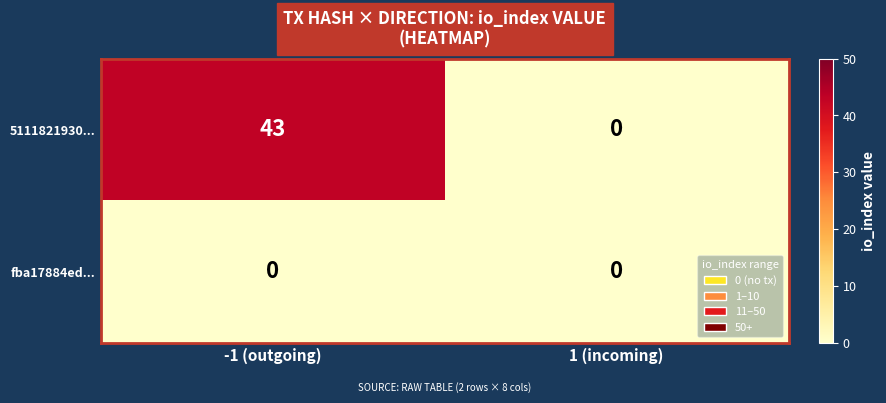

Which series has the largest range (max minus min)?

5111821930...